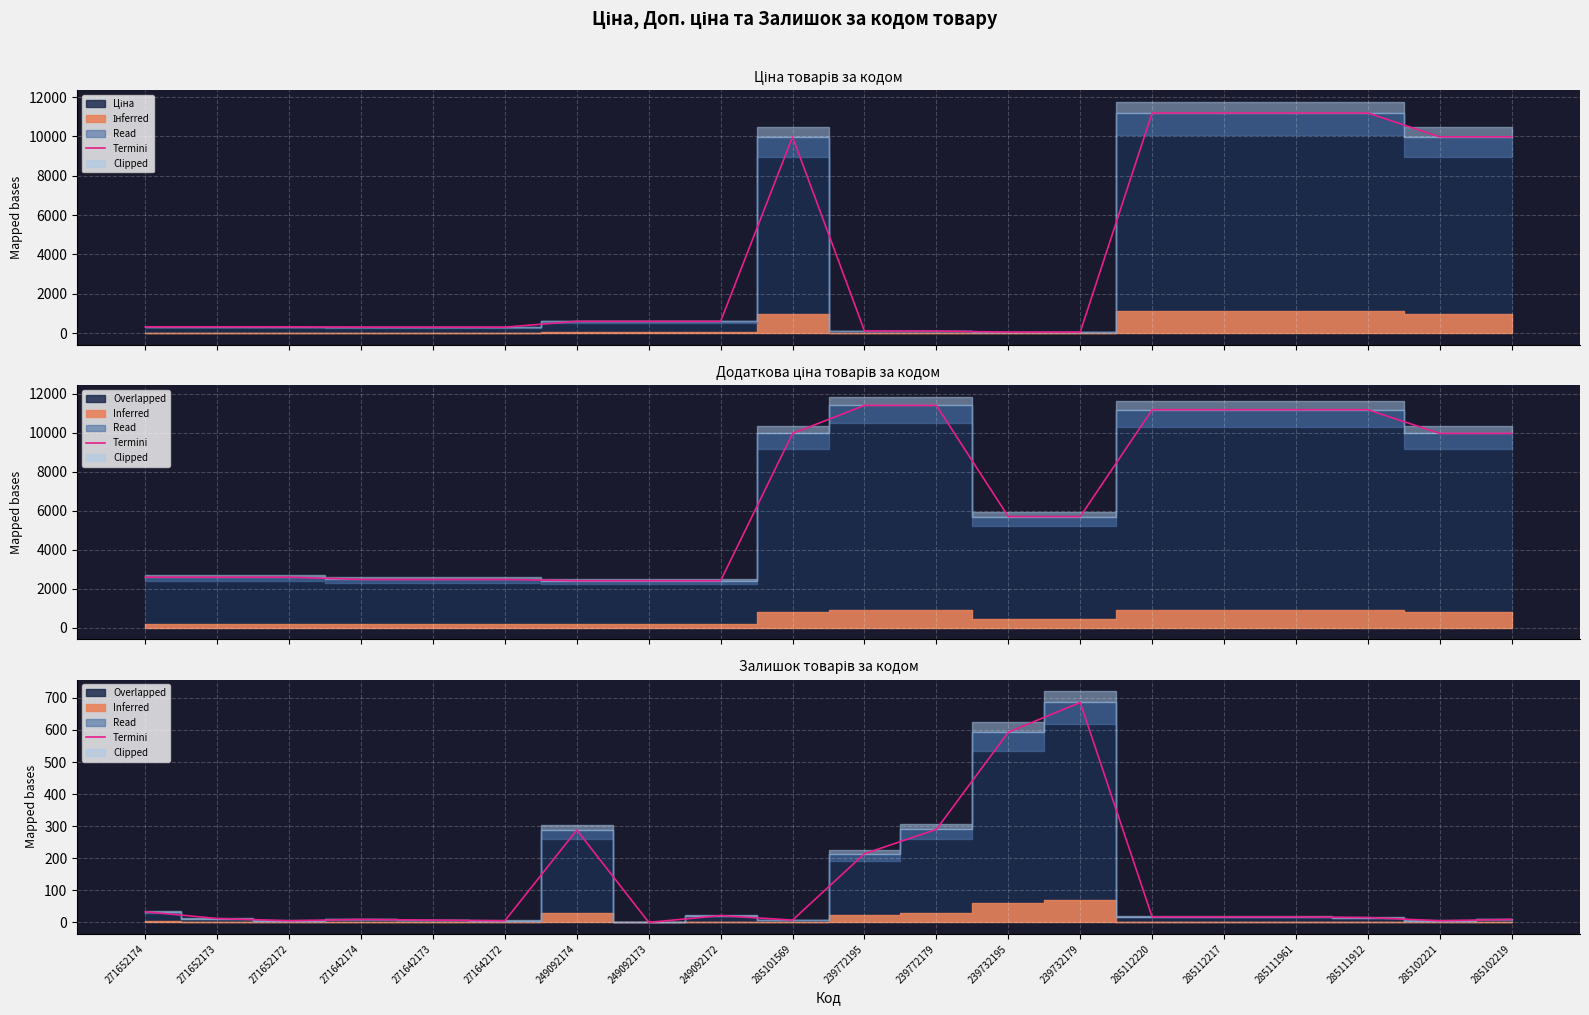

Reading right to left, list all the values displayed in this chart.

9	5	15	17	17	17	686	593	290	214	7	21	0	288	5	7	9	5	12	33